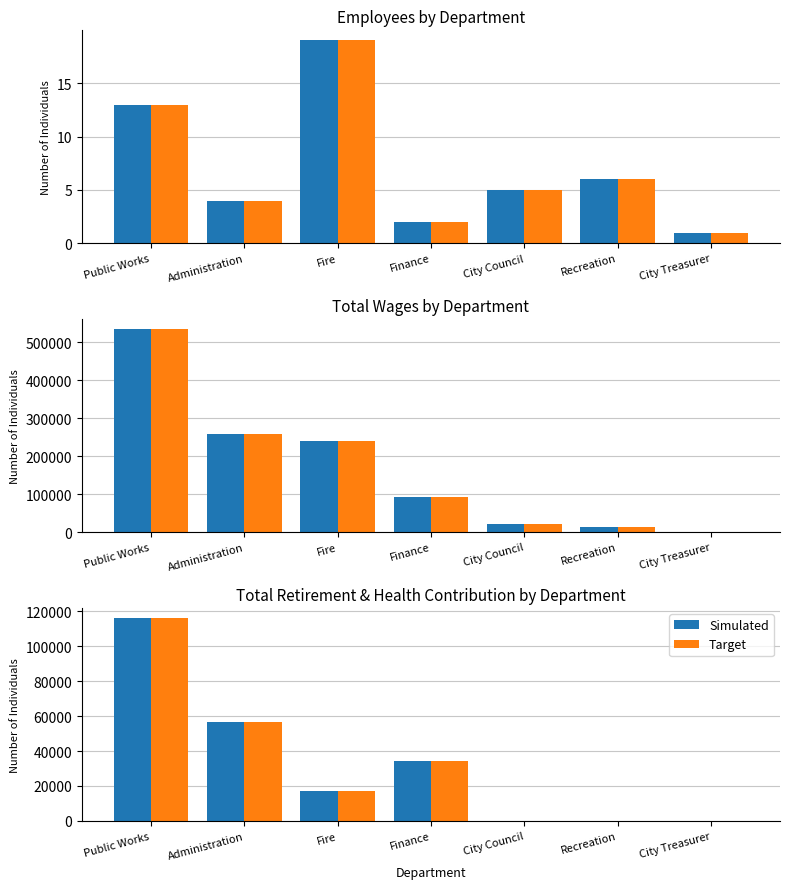

At how many categories does at least one series exceed 16837?

4